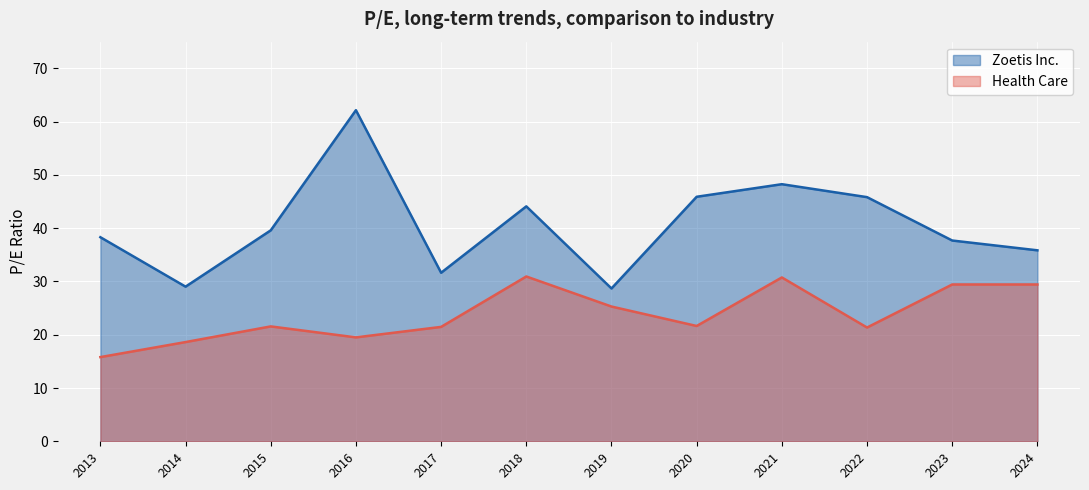

Rank the series at 2022 from highest to lowest value.

Zoetis Inc., Health Care